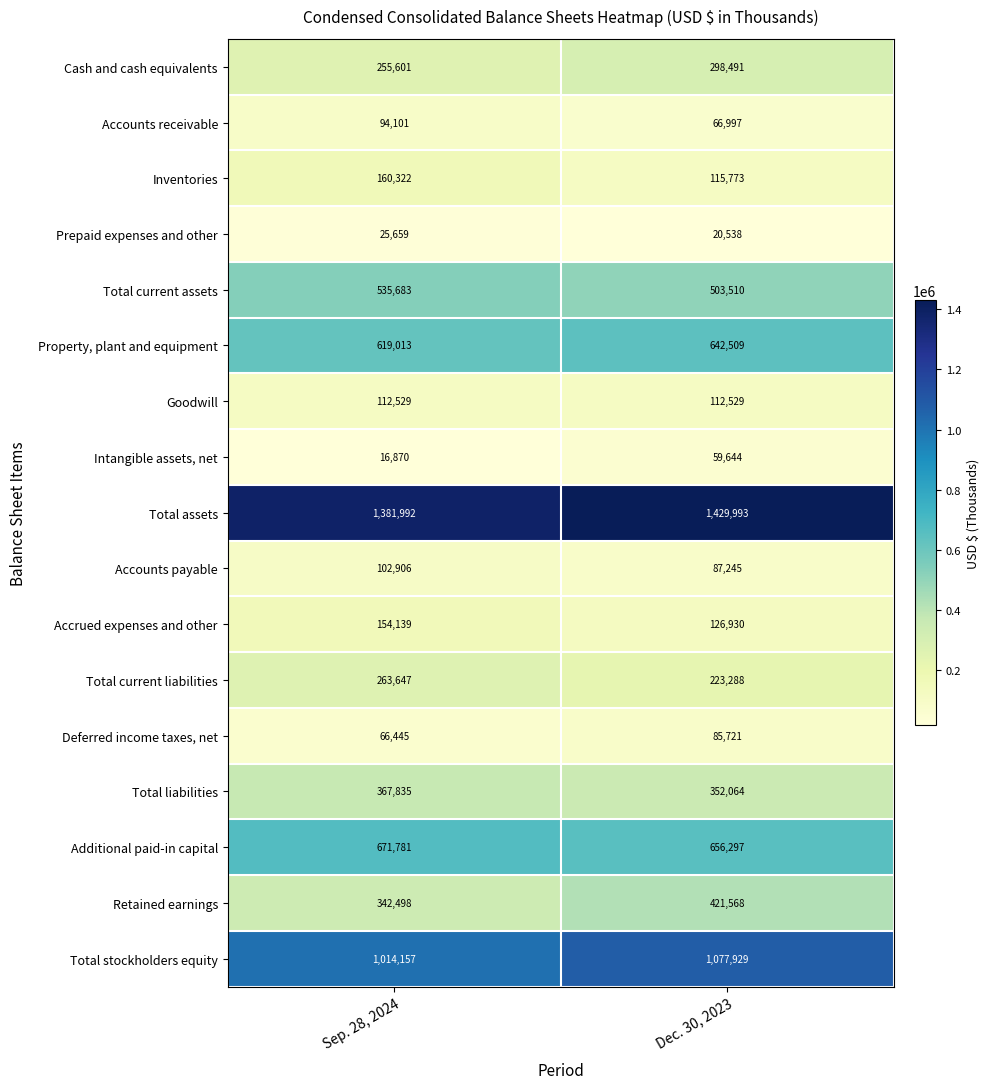

Which series has the widest spread of values?

Retained earnings